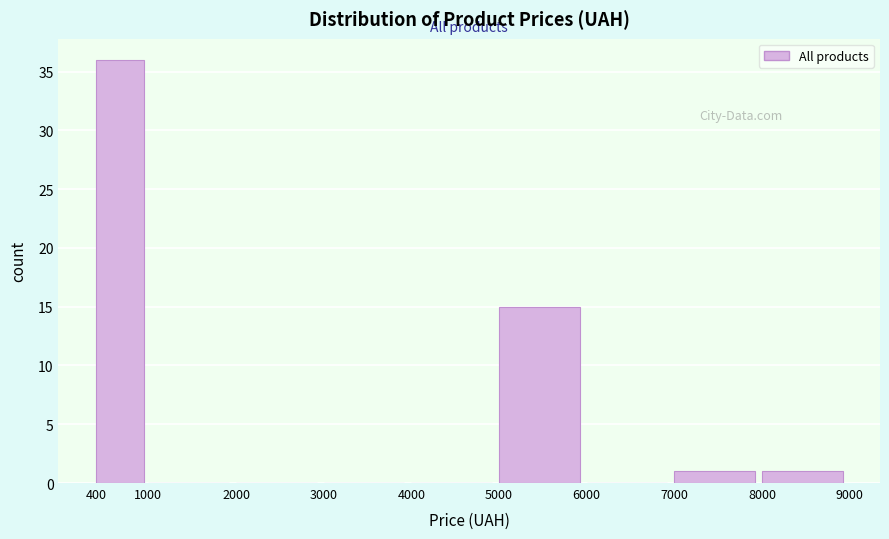

Reading left to right, list every bar in this chart as the range it spans on the x-axis followed by its height. The values are not printed on the chart, so give them approximately, as read against the axis.

400 to 1000: 36
1000 to 2000: 0
2000 to 3000: 0
3000 to 4000: 0
4000 to 5000: 0
5000 to 6000: 15
6000 to 7000: 0
7000 to 8000: 1
8000 to 9000: 1